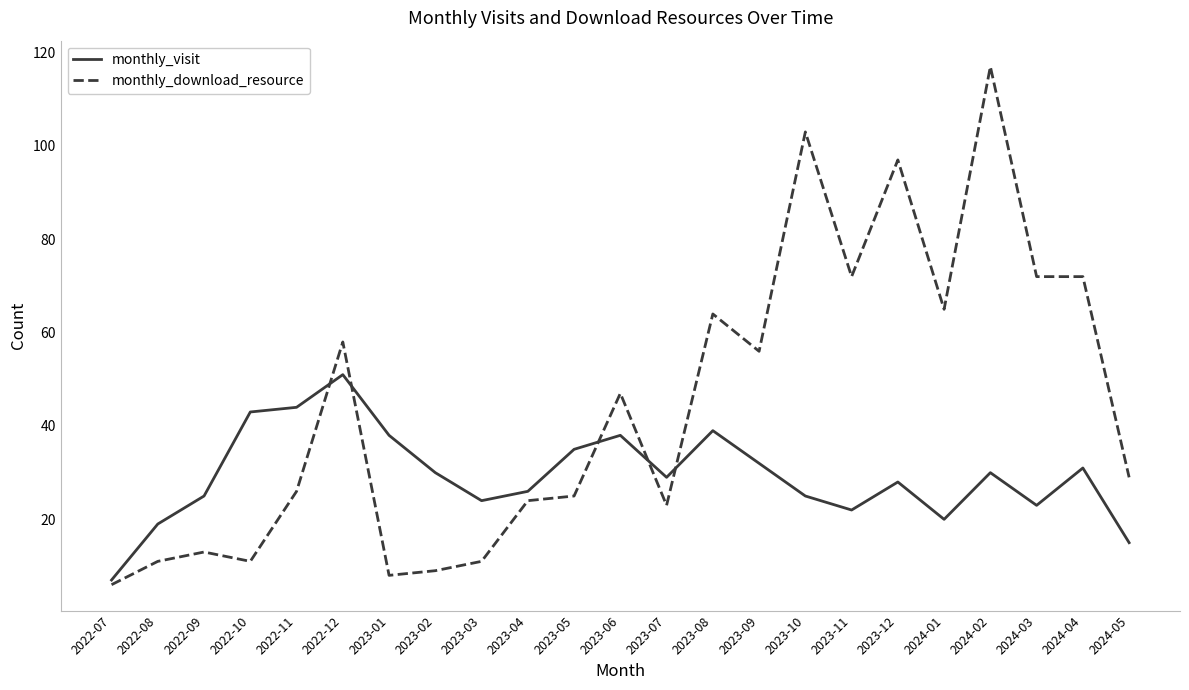

What is the difference between the maximum and minimum values in the monthly_visit series?

44